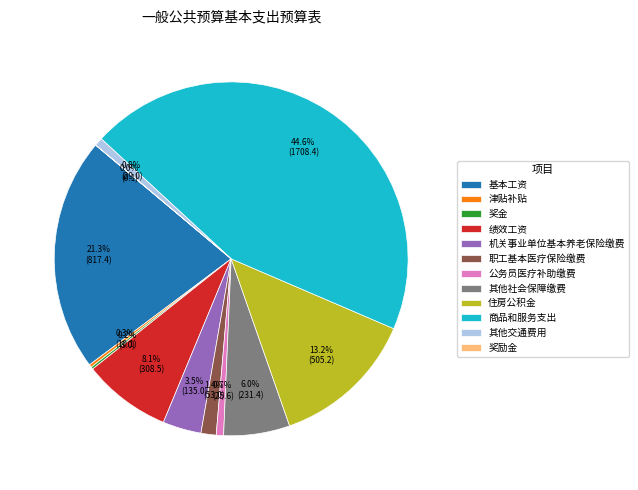

What percentage is the 职工基本医疗保险缴费 slice, to the nearest percent?

1%